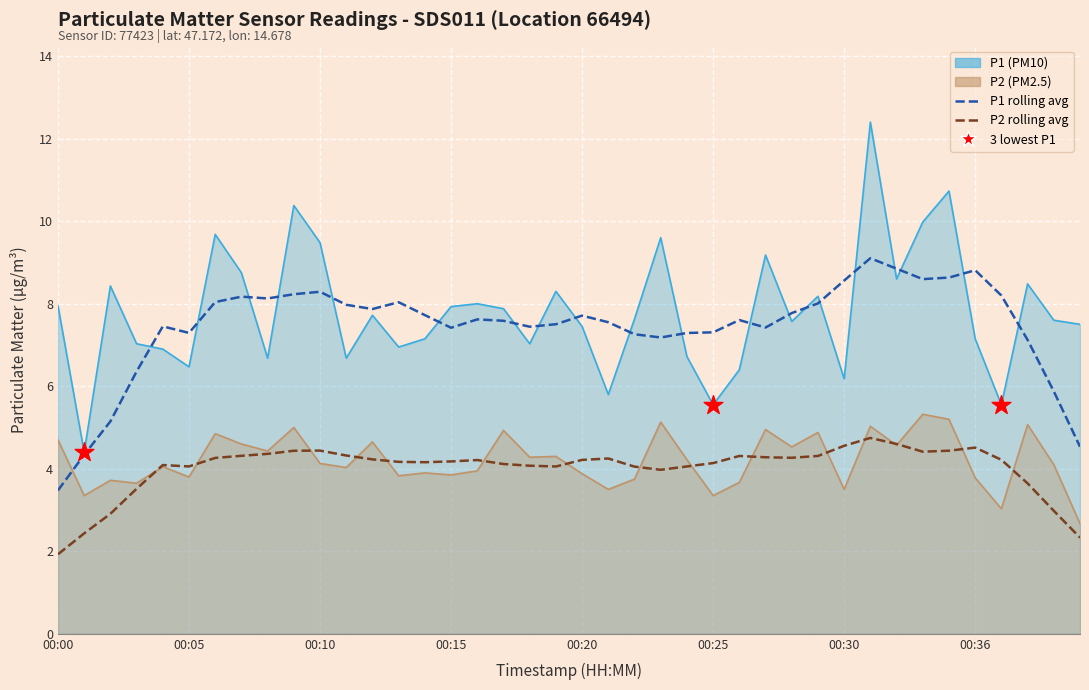

Which series contains the lowest Y value?

P2